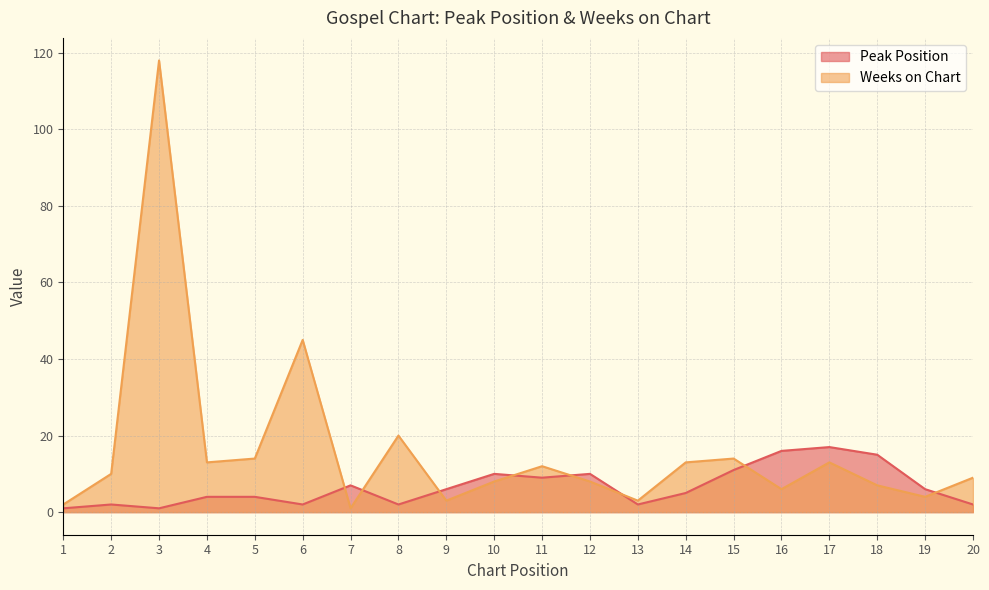

Which label corresponds to the smallest value in the chart?

1